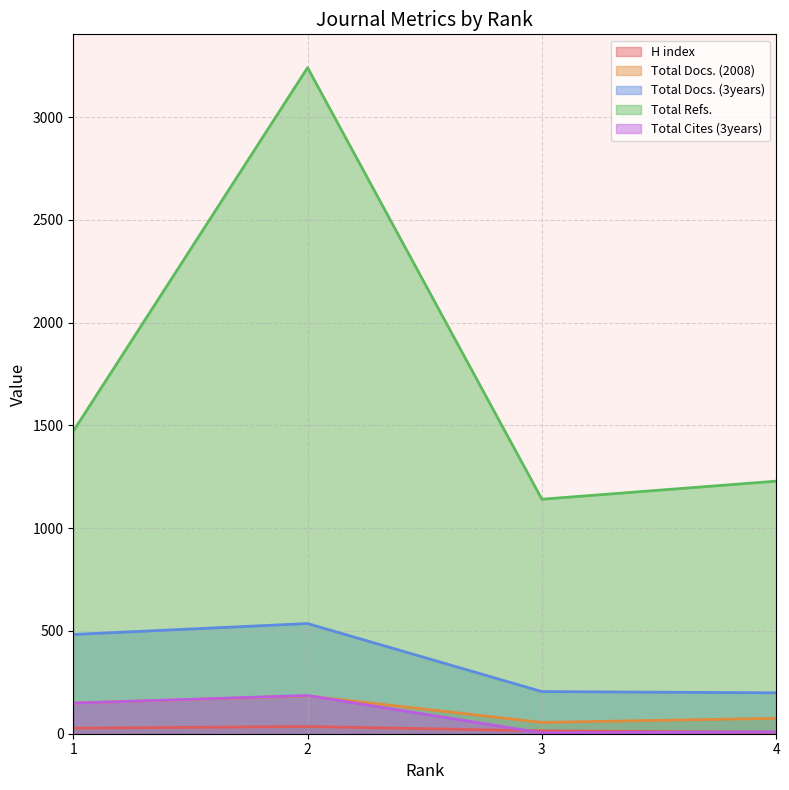

Reading right to left, transcribe all the data shown in this chart.

H index: 7	14	35	27
Total Docs. (2008): 75	55	184	149
Total Docs. (3years): 199	205	536	483
Total Refs.: 1229	1141	3241	1472
Total Cites (3years): 9	4	186	149